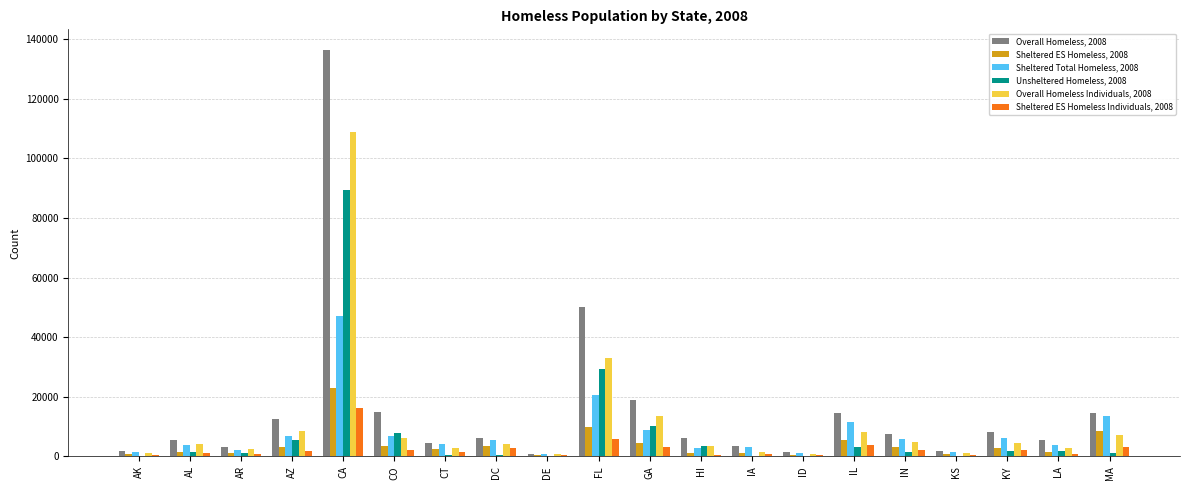

What is the greatest value displayed?

136531